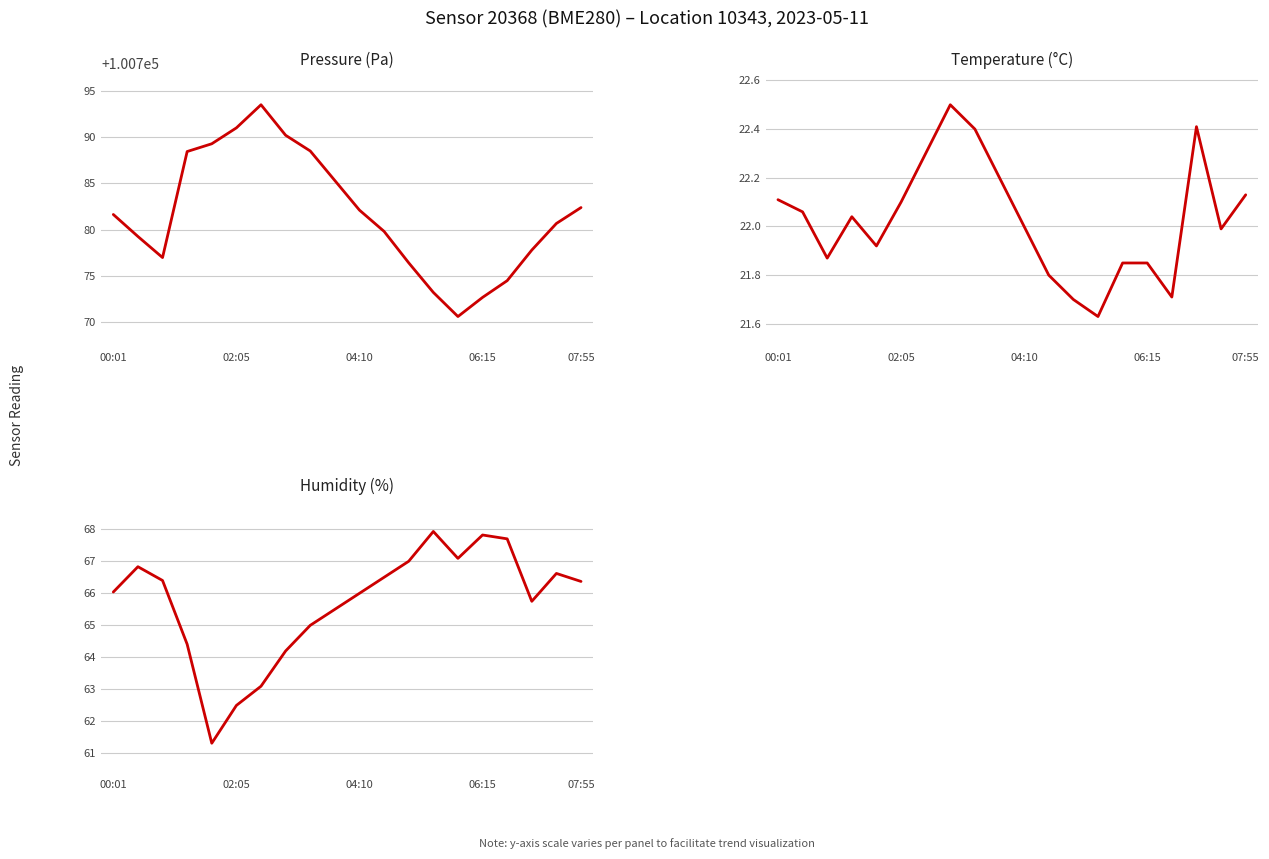

What is the sum of all temperature values?

440.6